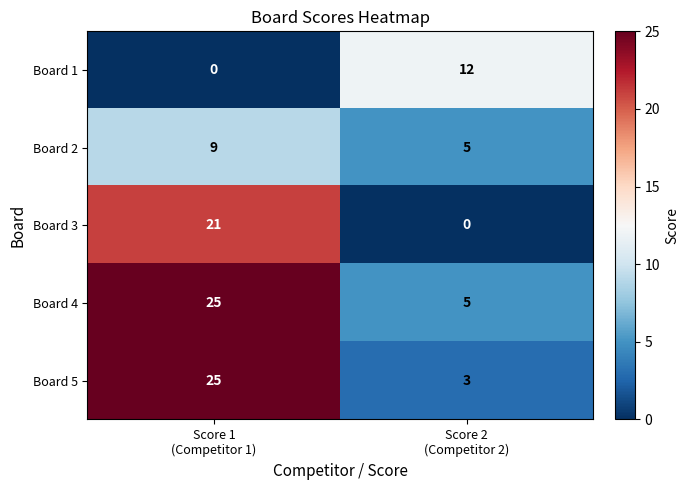

Which series has the largest range (max minus min)?

Board 5